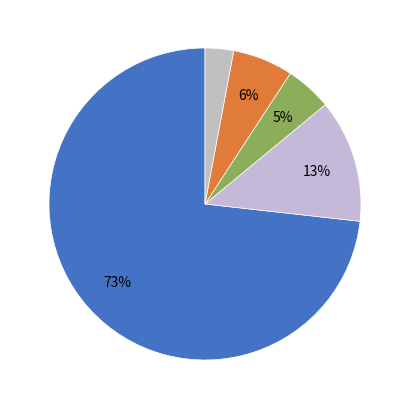

How many slices are in this pie chart?

5